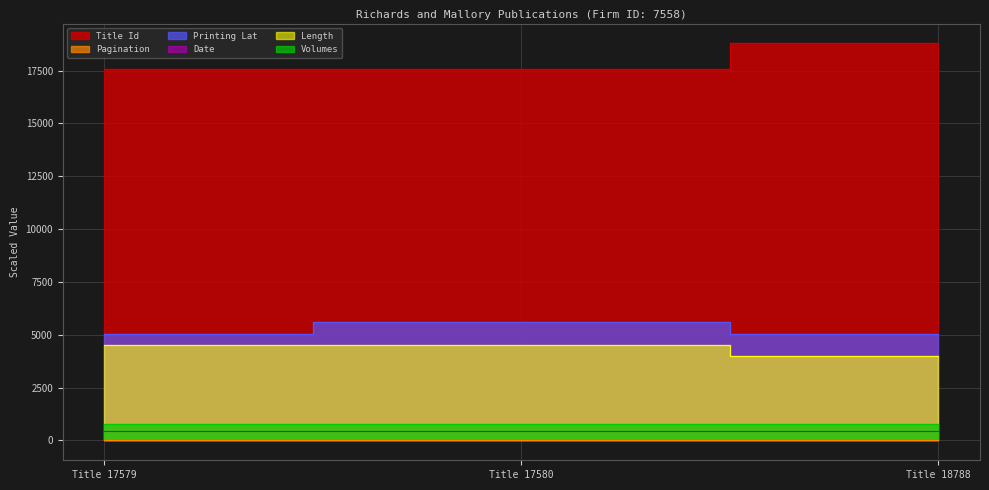

Does the chart display data point markers on the line(s)?

No